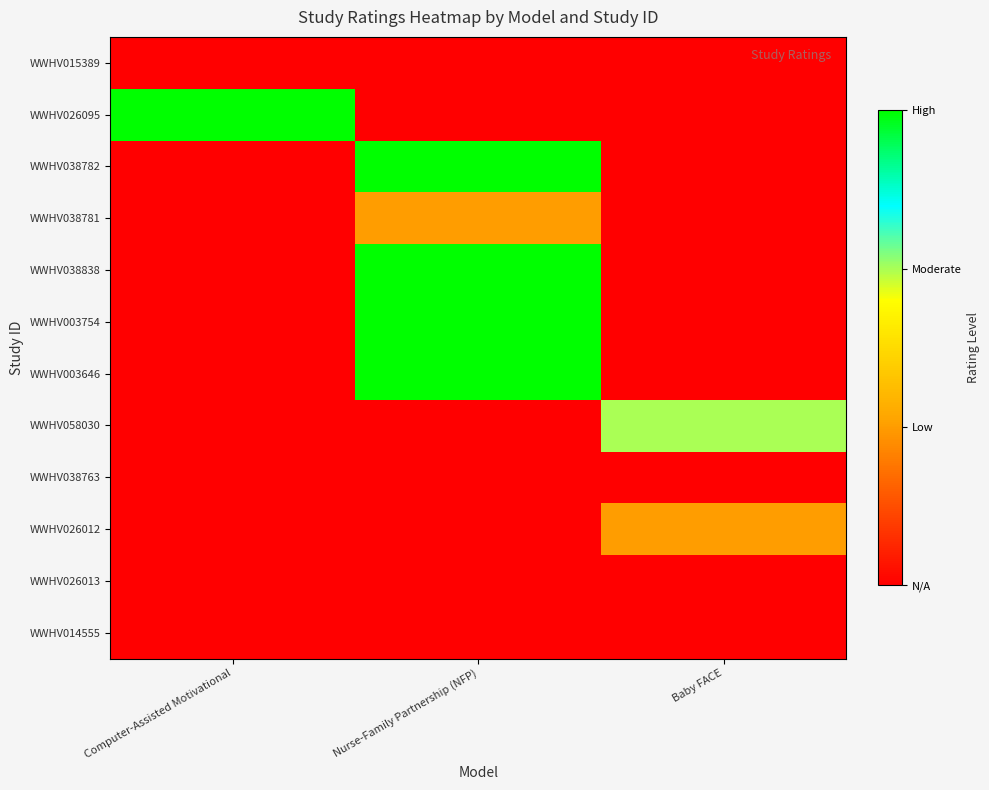

At how many categories does at least one series exceed 2?

2